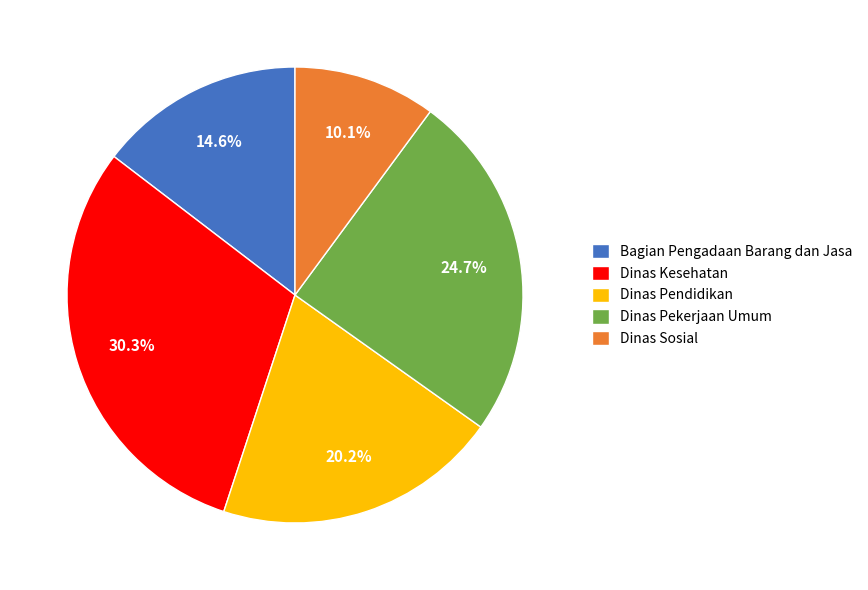

What is the ratio of the value at Dinas Sosial to the value at Dinas Kesehatan?

0.3